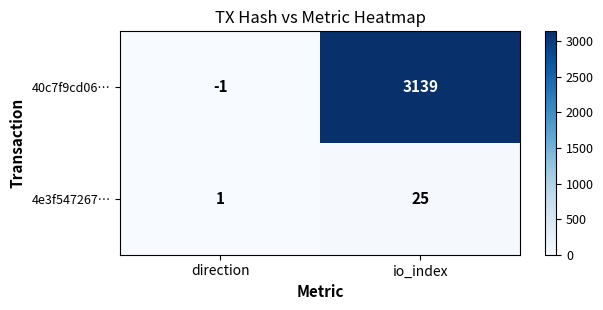

Which series has the largest total across all categories?

40c7f9cd06…